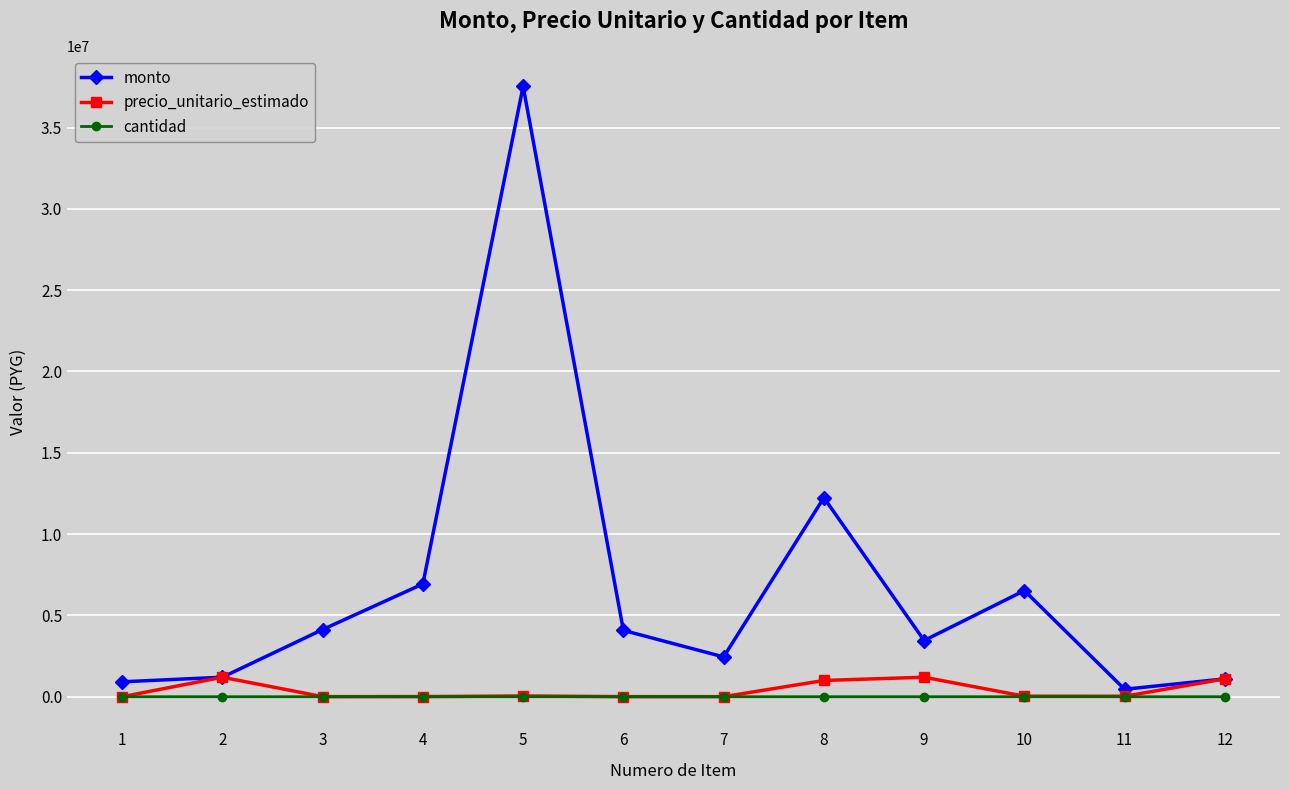

Which series has the largest total across all categories?

monto